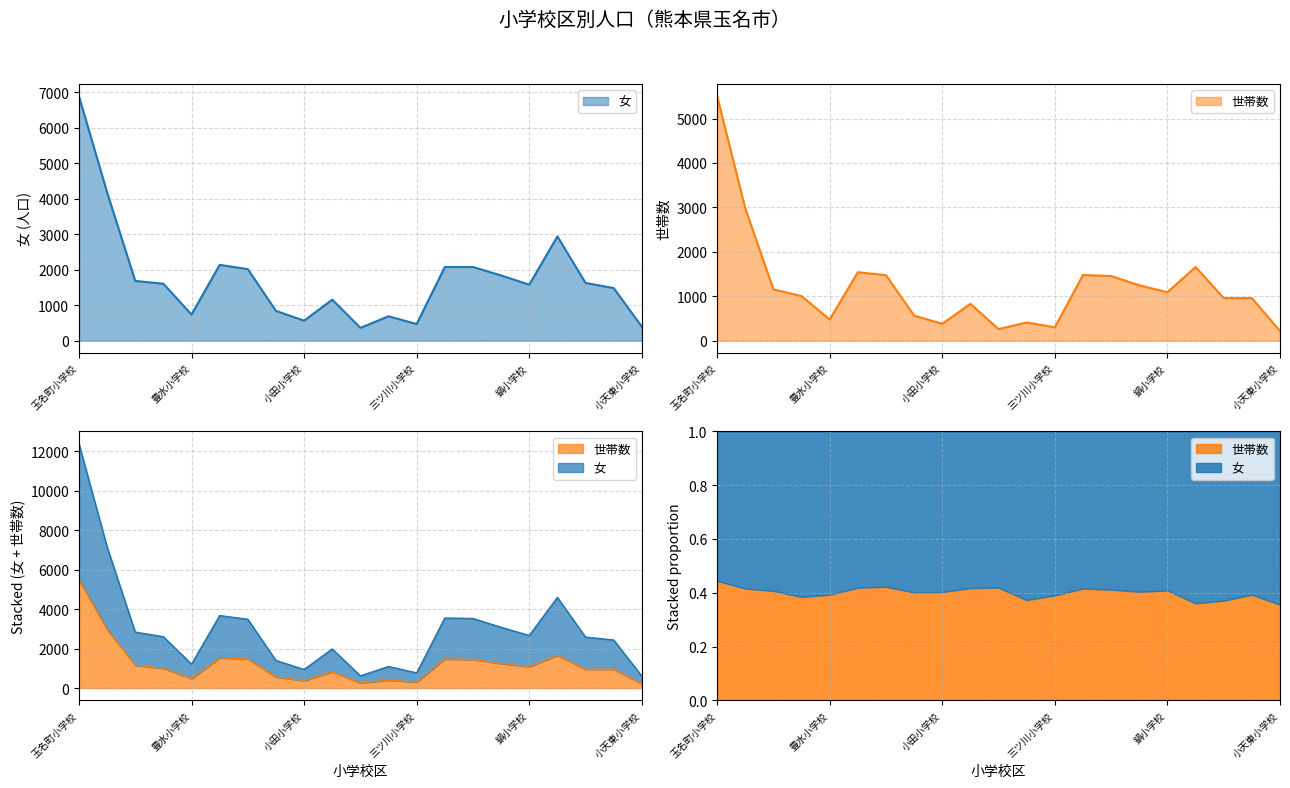

How many values in the 女 series exceed 1604?

10